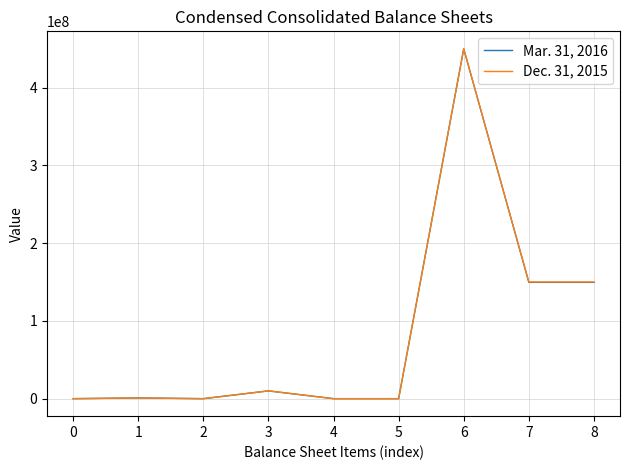

What is the difference between the second highest and minimum values in the Mar. 31, 2016 series?

149623104